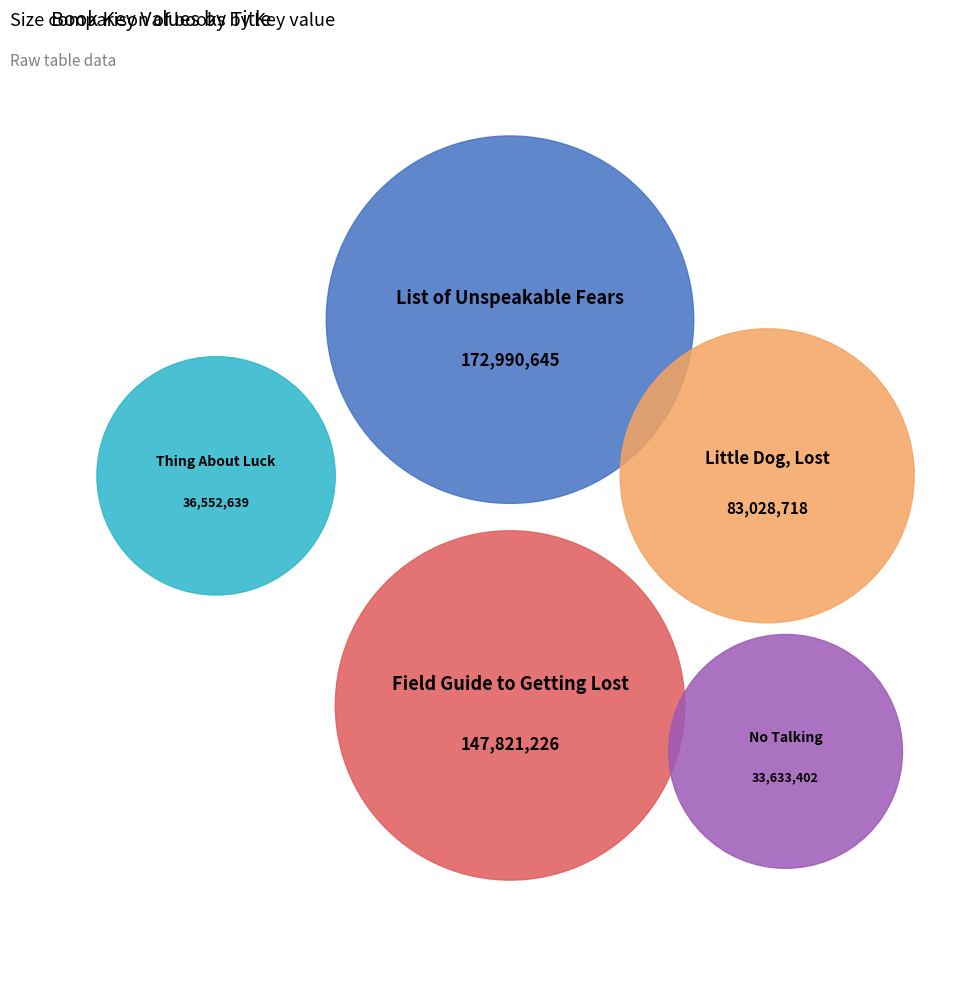

Count the number of slices in the pie.

5